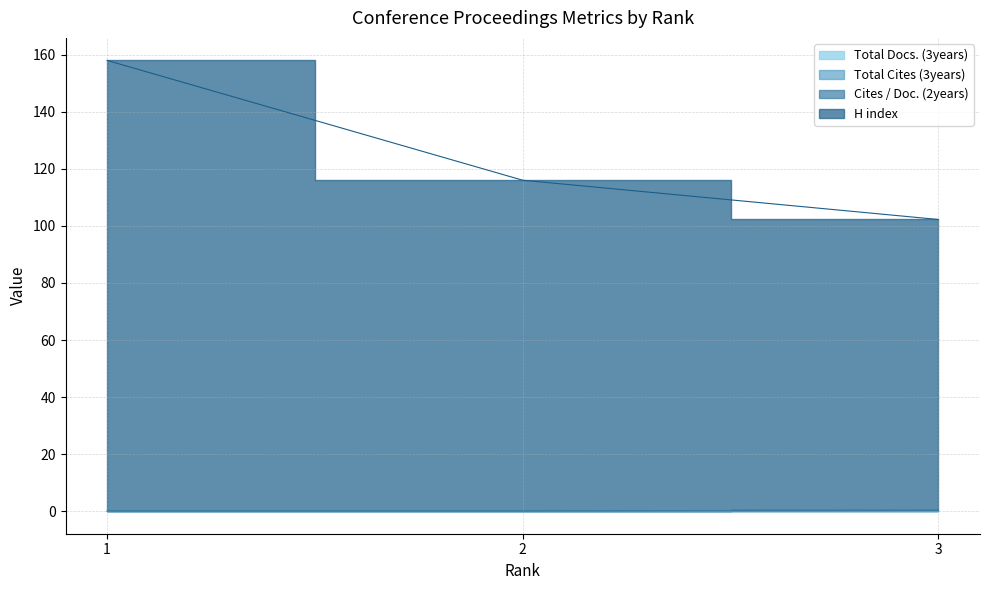

At how many categories does at least one series exceed 144?

1